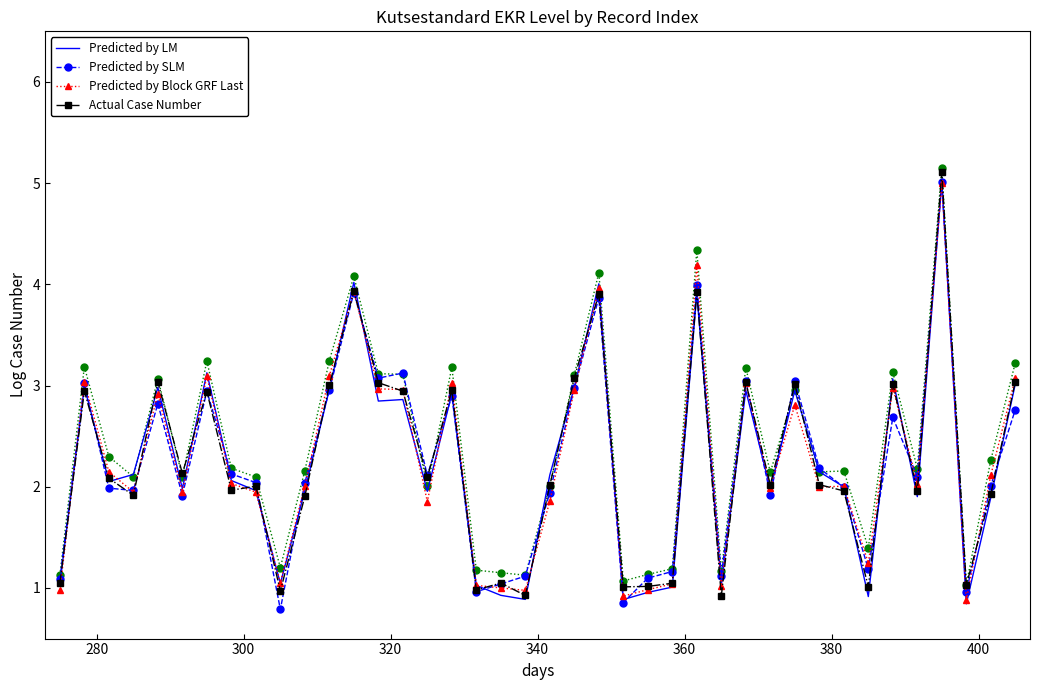

What is the maximum value for Actual Case Number?

5.1